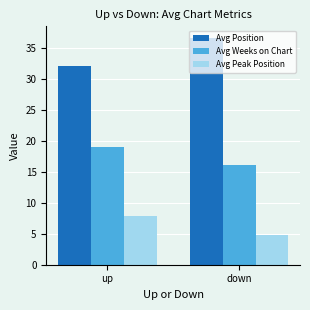

True or false: Avg Weeks on Chart has a value of 16.0 at down.

True